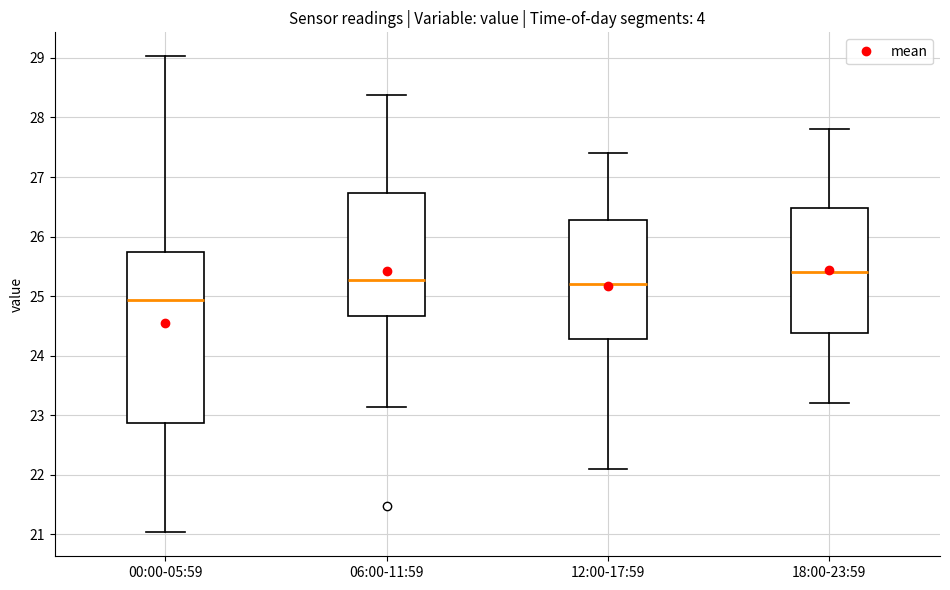

Comparing the boxes themselves (not the whiskers), which one is the tallest?

00:00-05:59